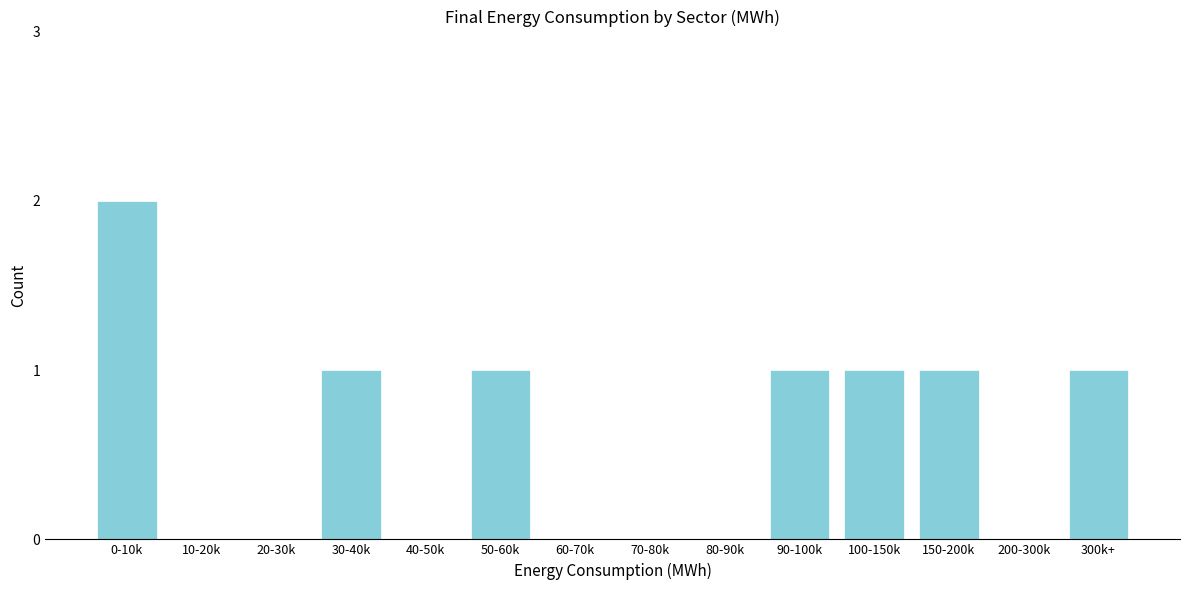

Reading left to right, list all the values displayed in this chart.

0-10k=2	10-20k=0	20-30k=0	30-40k=1	40-50k=0	50-60k=1	60-70k=0	70-80k=0	80-90k=0	90-100k=1	100-150k=1	150-200k=1	200-300k=0	300k+=1